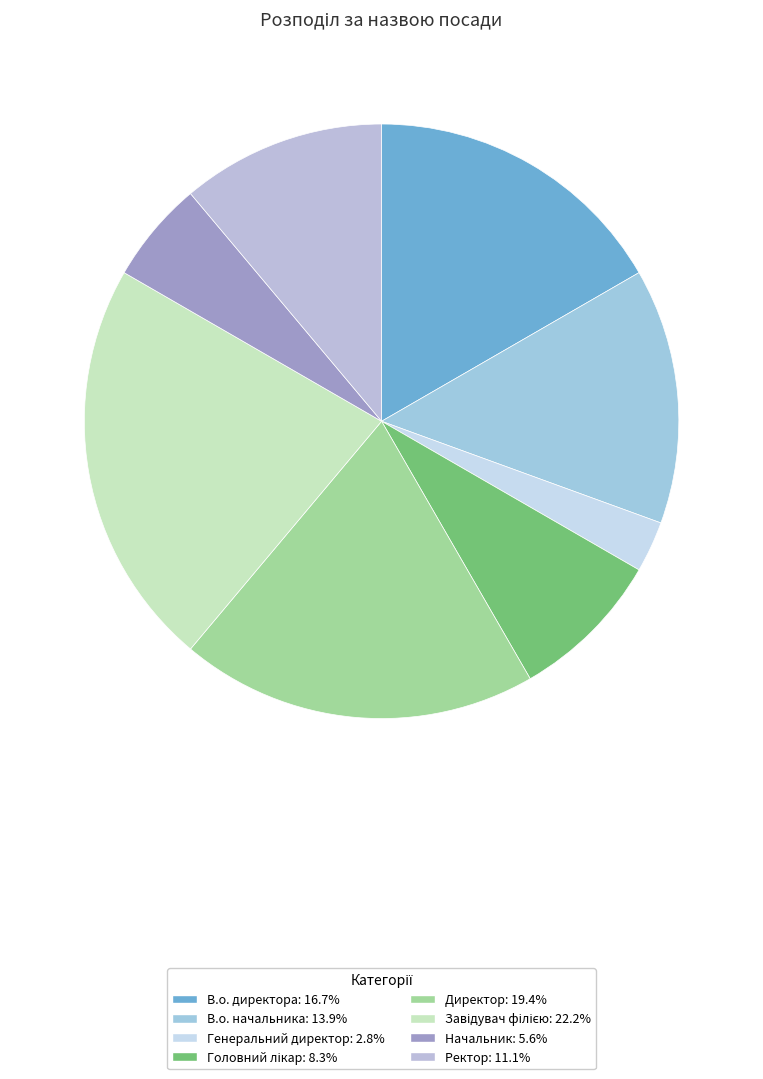

Between Начальник and Директор, which is larger?

Директор